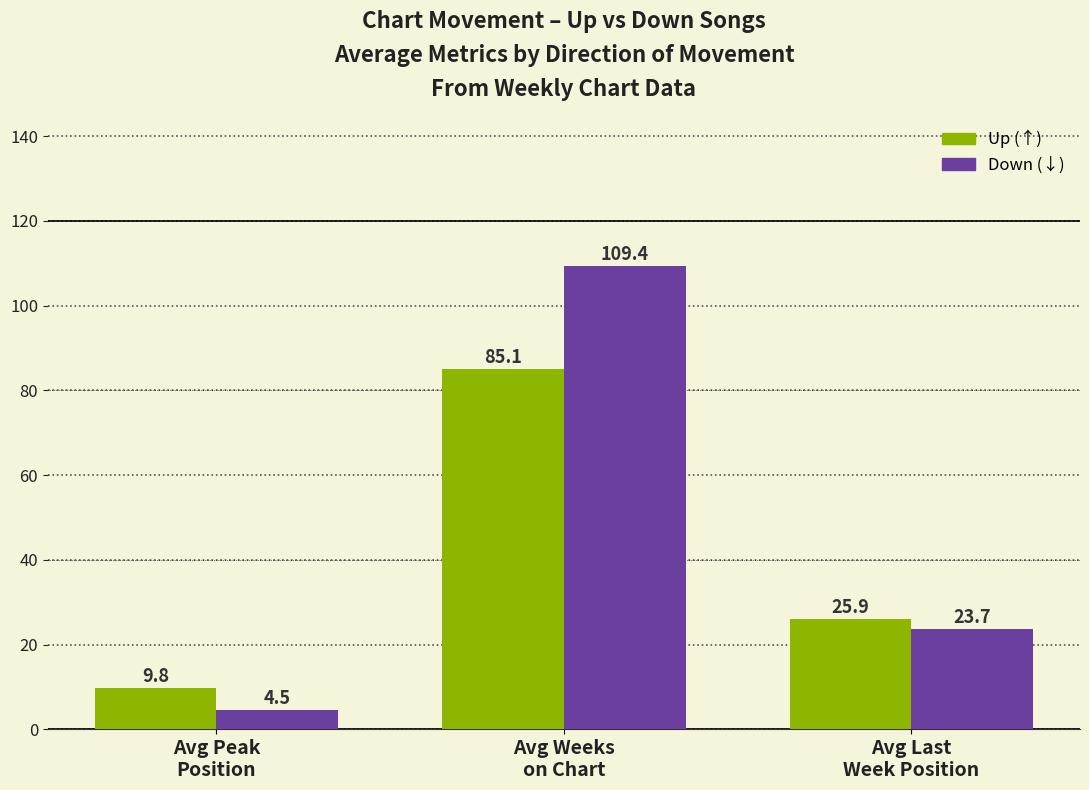

What position from the left is Avg Peak
Position?

1